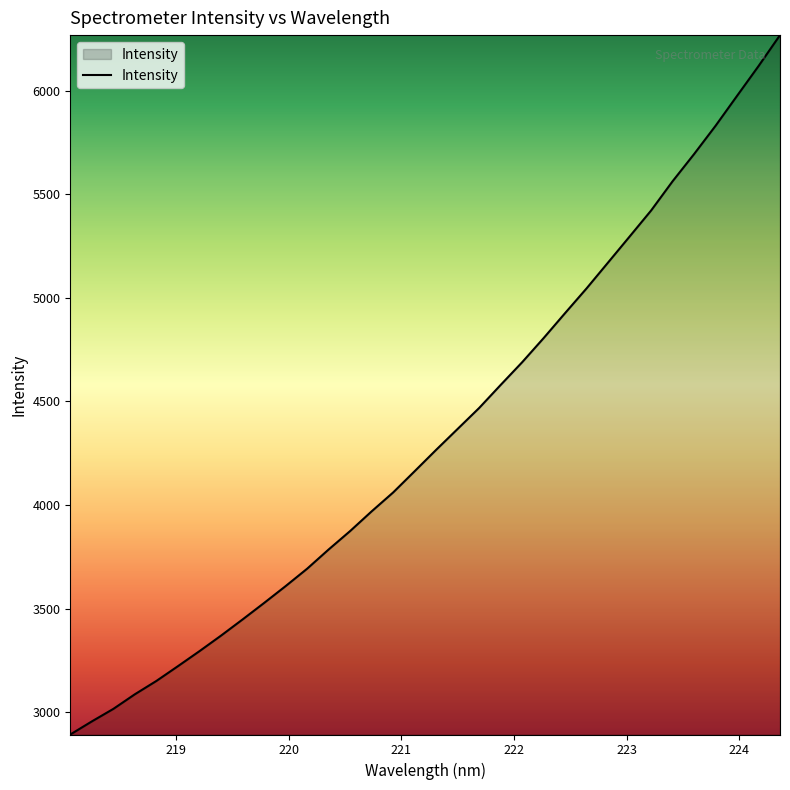

Count the number of categories in the chart.

34